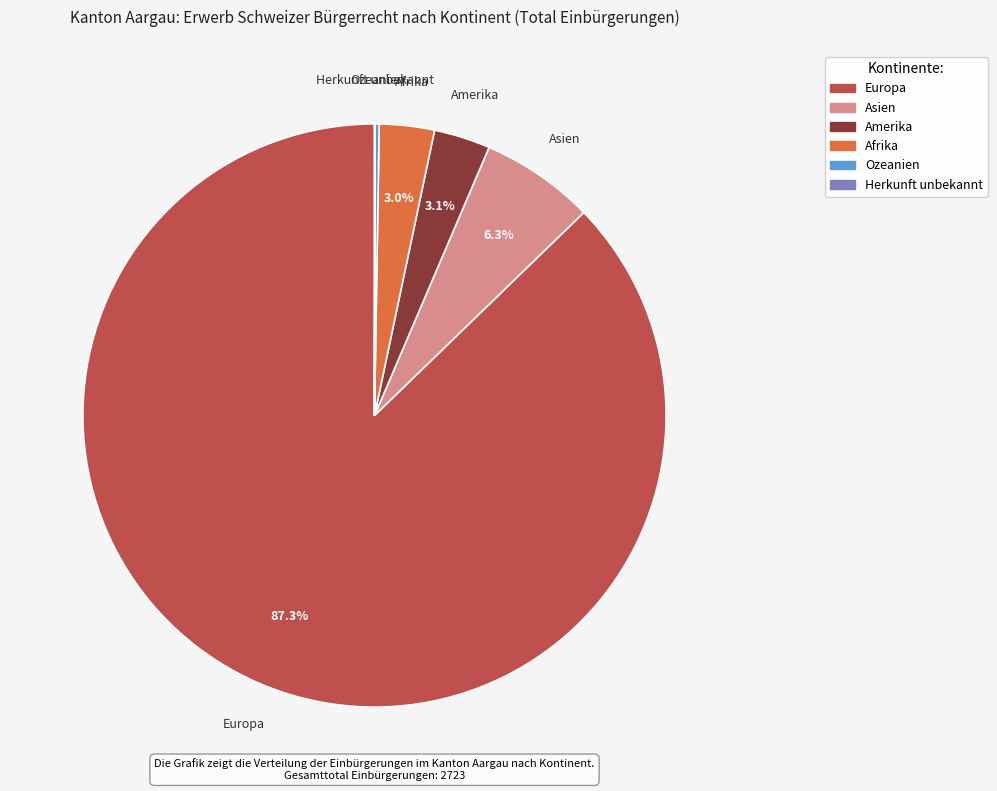

What portion of the pie excludes Afrika?

97.0%